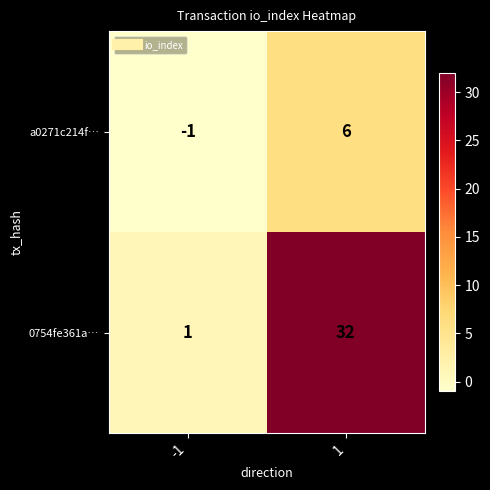

At how many categories does at least one series exceed 8?

1